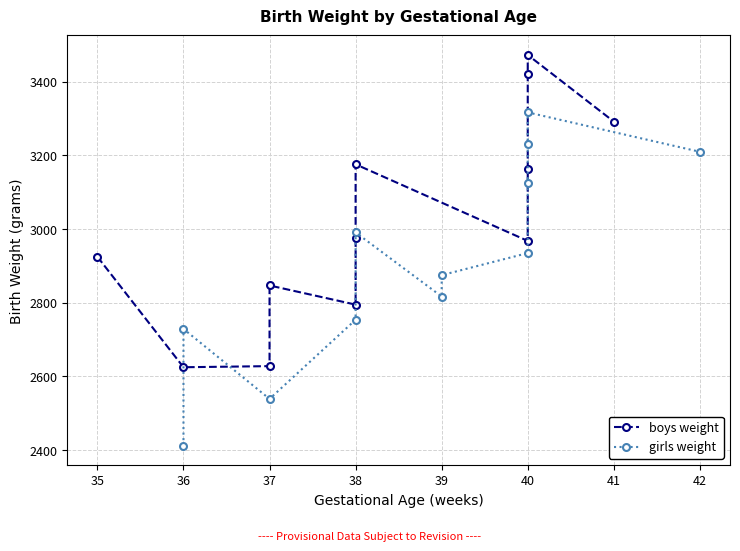

What position from the left is 40?

6